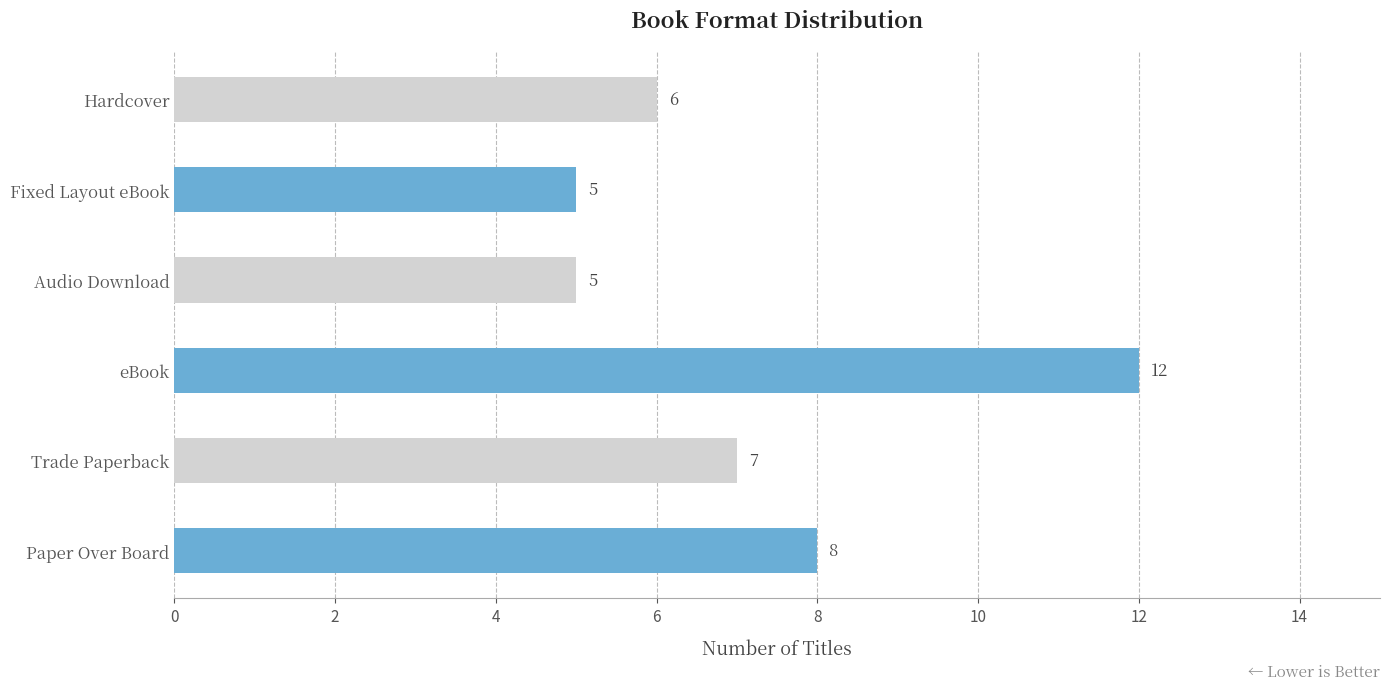

What is the difference between the maximum and minimum values?

7